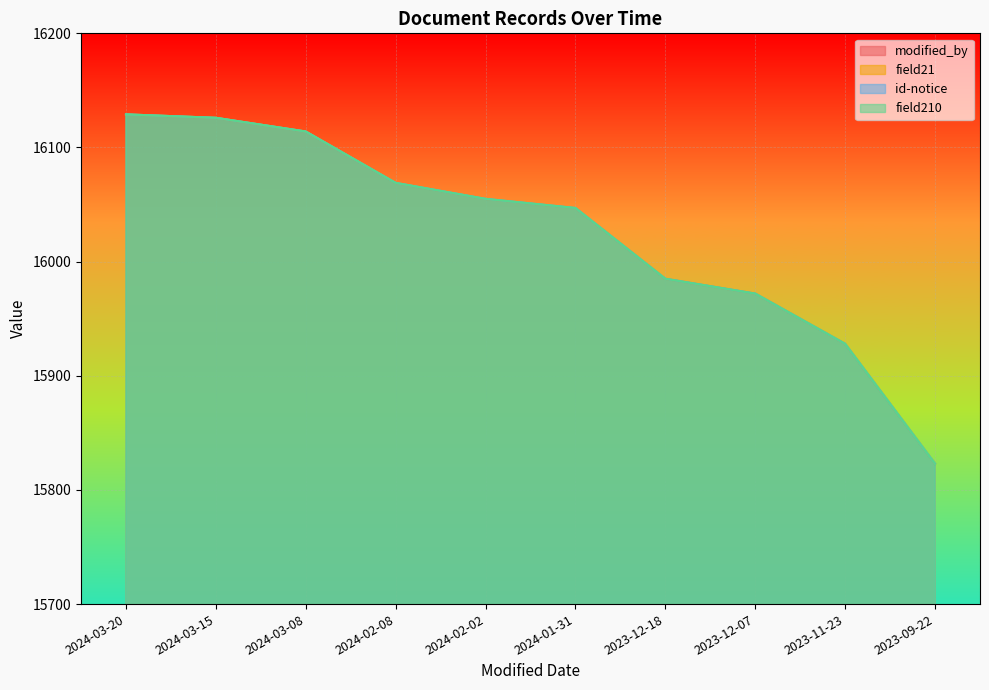

At which category does modified_by reach its first local valley?

2024-02-02